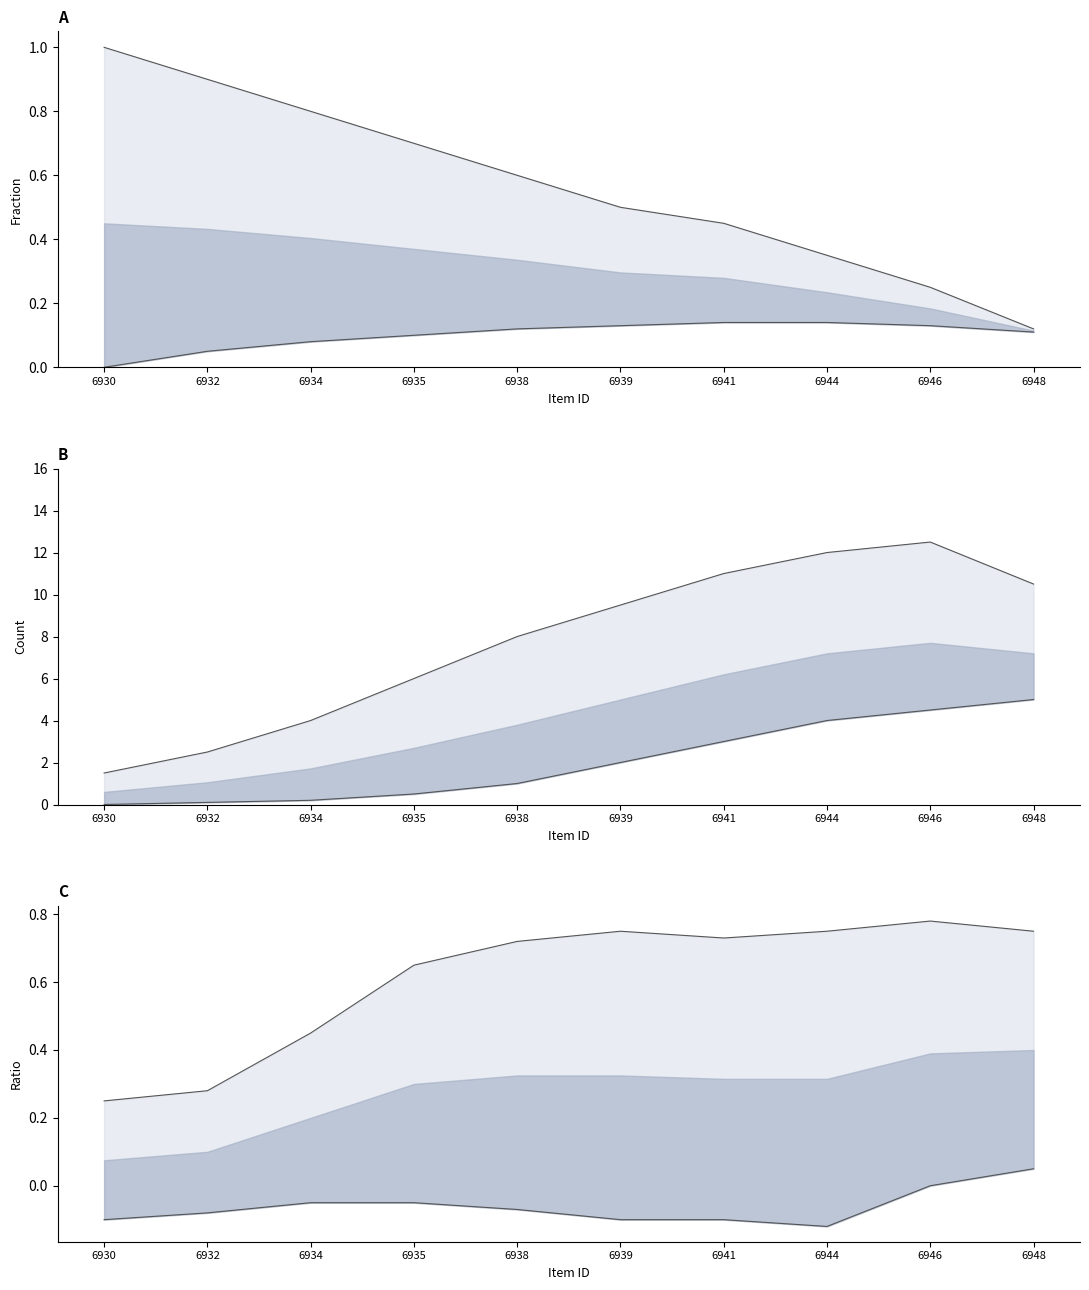

How many interior local valleys does the Lower line series have?

1